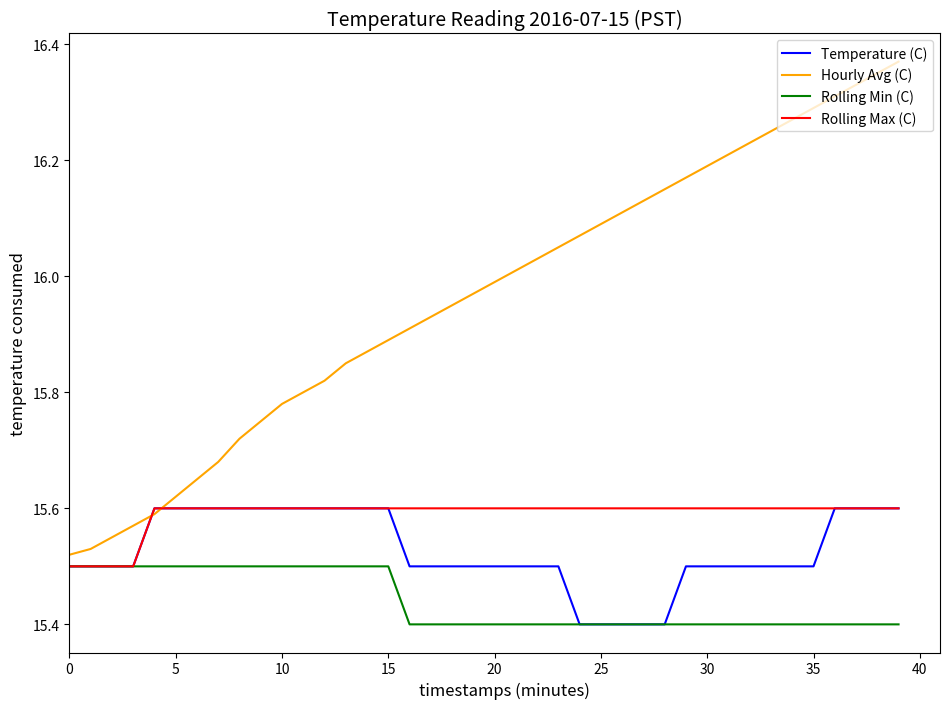

What is the minimum value for Temperature (C)?

15.4